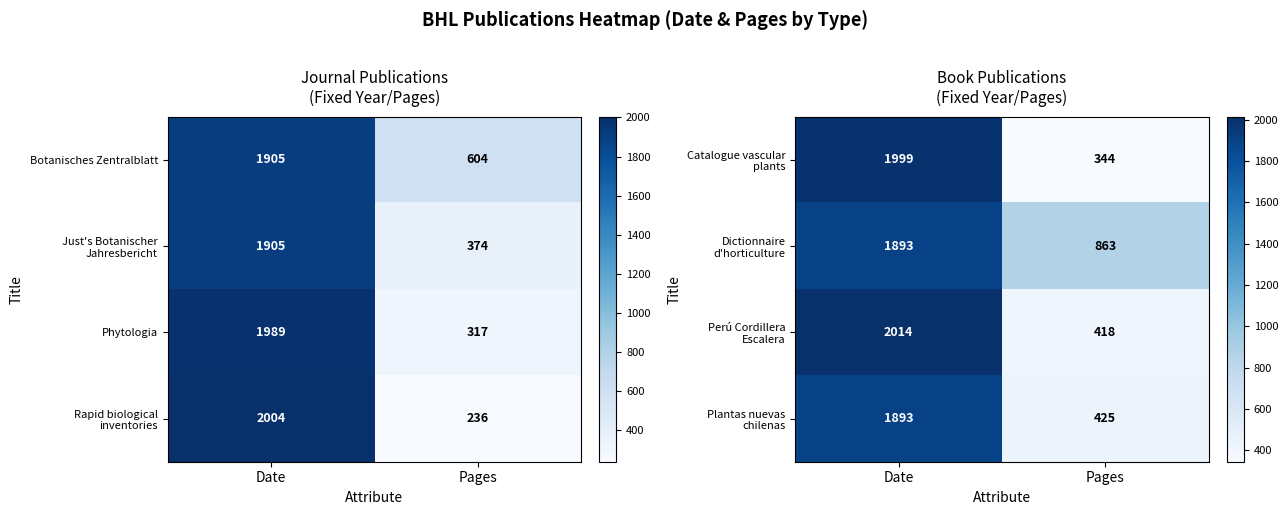

What is the difference between the maximum and minimum values in the Phytologia series?

1672